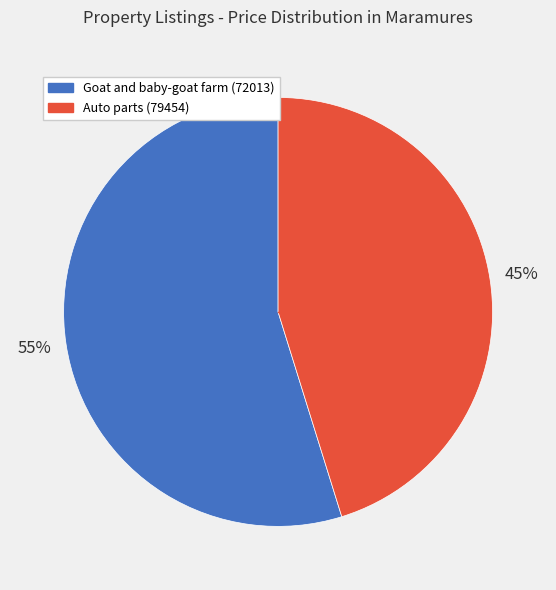

How many segments does this pie chart have?

2